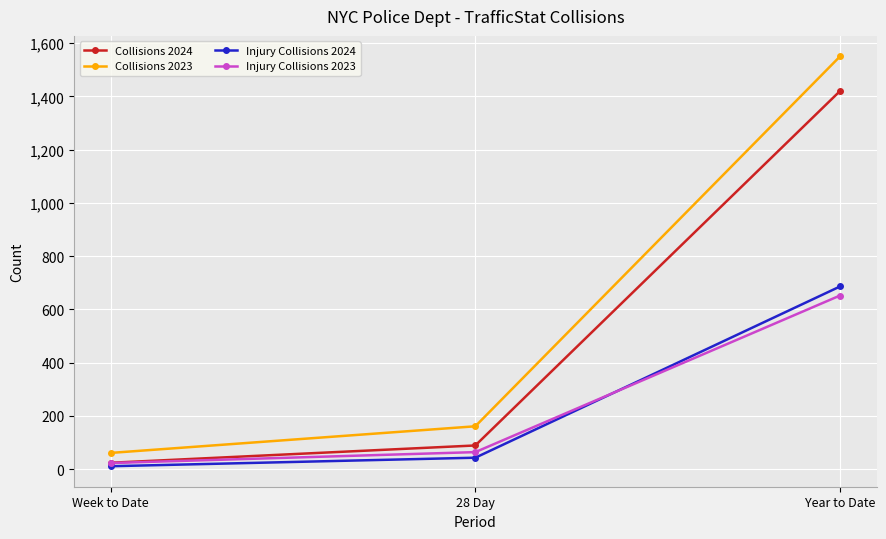

How many data points in Injury Collisions 2024 are less than 43?

1